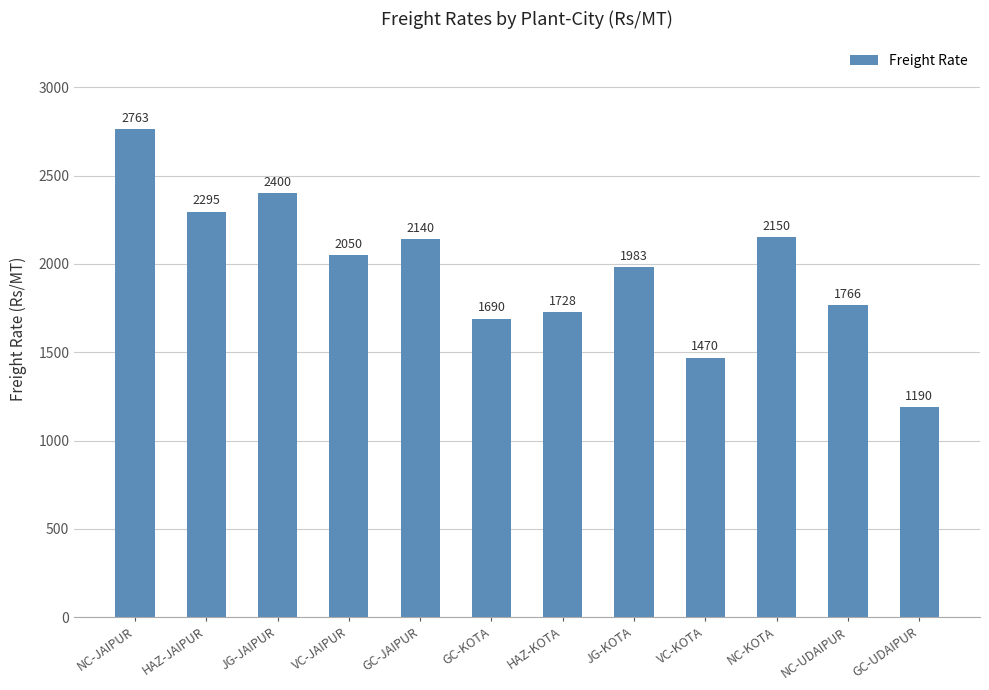

What is the change in value from NC-JAIPUR to HAZ-KOTA?

-1035